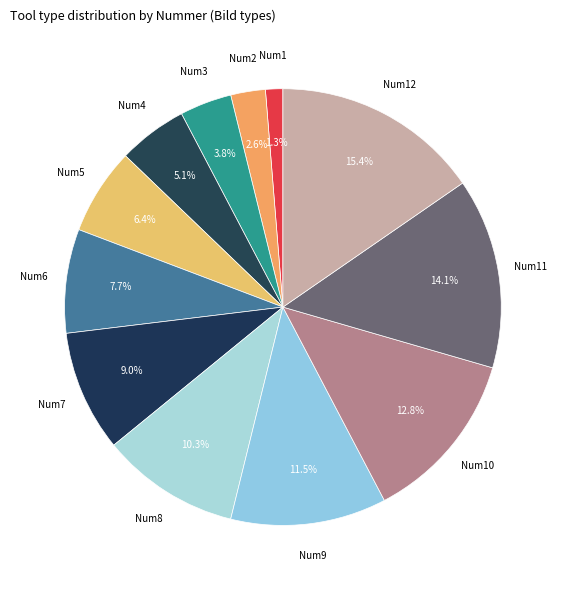

How many slices are in this pie chart?

12